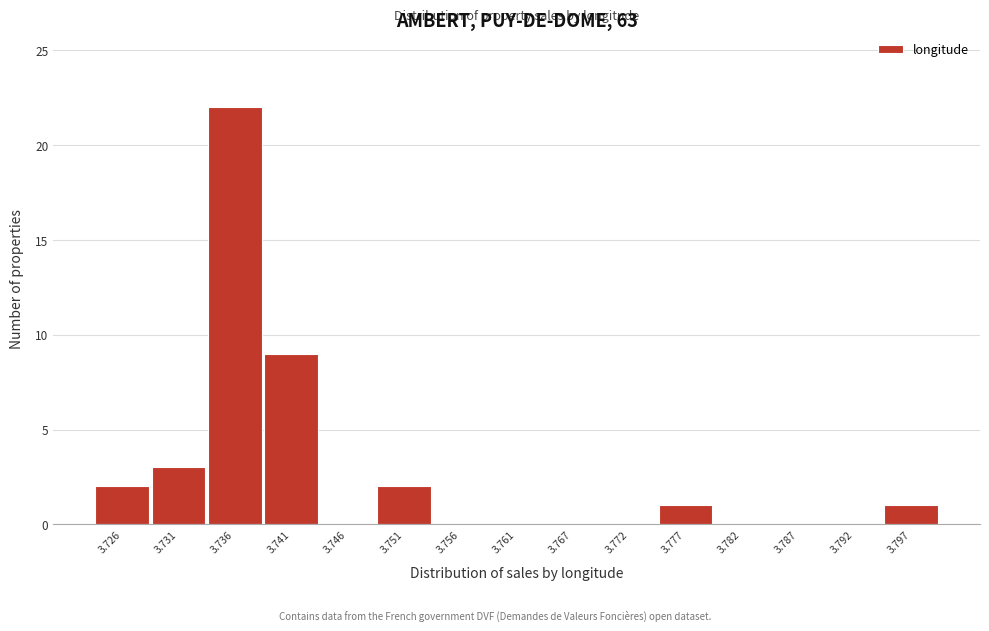

Reading left to right, what are all the values shown in this chart?

3.726=2	3.731=3	3.736=22	3.741=9	3.746=0	3.751=2	3.756=0	3.761=0	3.767=0	3.772=0	3.777=1	3.782=0	3.787=0	3.792=0	3.797=1